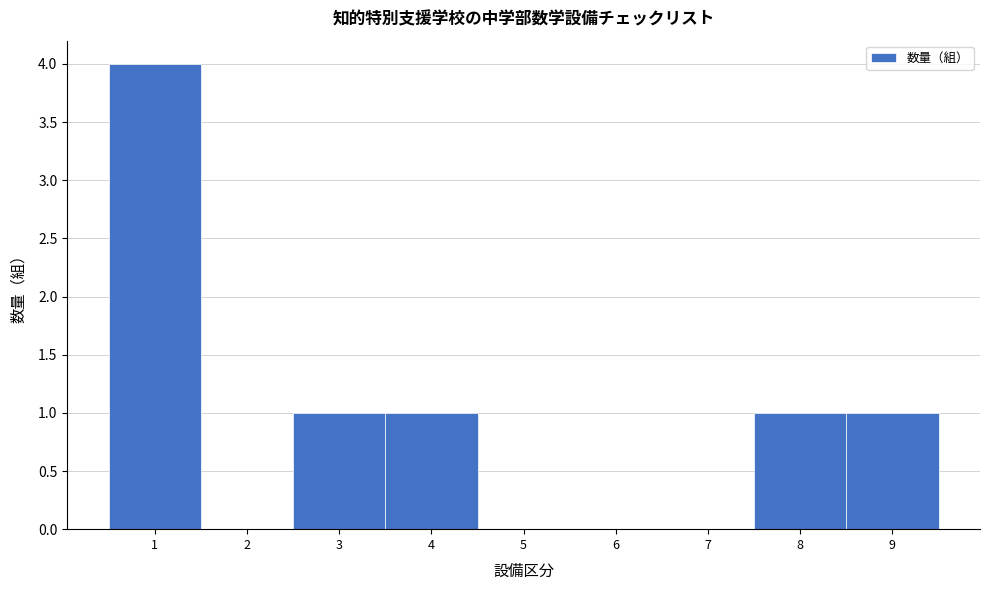

Reading left to right, transcribe this chart: for each bar, give the range it covers on the x-axis and its height. The values are not printed on the chart, so give them approximately, as read against the axis.

0.5 to 1.5: 4
1.5 to 2.5: 0
2.5 to 3.5: 1
3.5 to 4.5: 1
4.5 to 5.5: 0
5.5 to 6.5: 0
6.5 to 7.5: 0
7.5 to 8.5: 1
8.5 to 9.5: 1